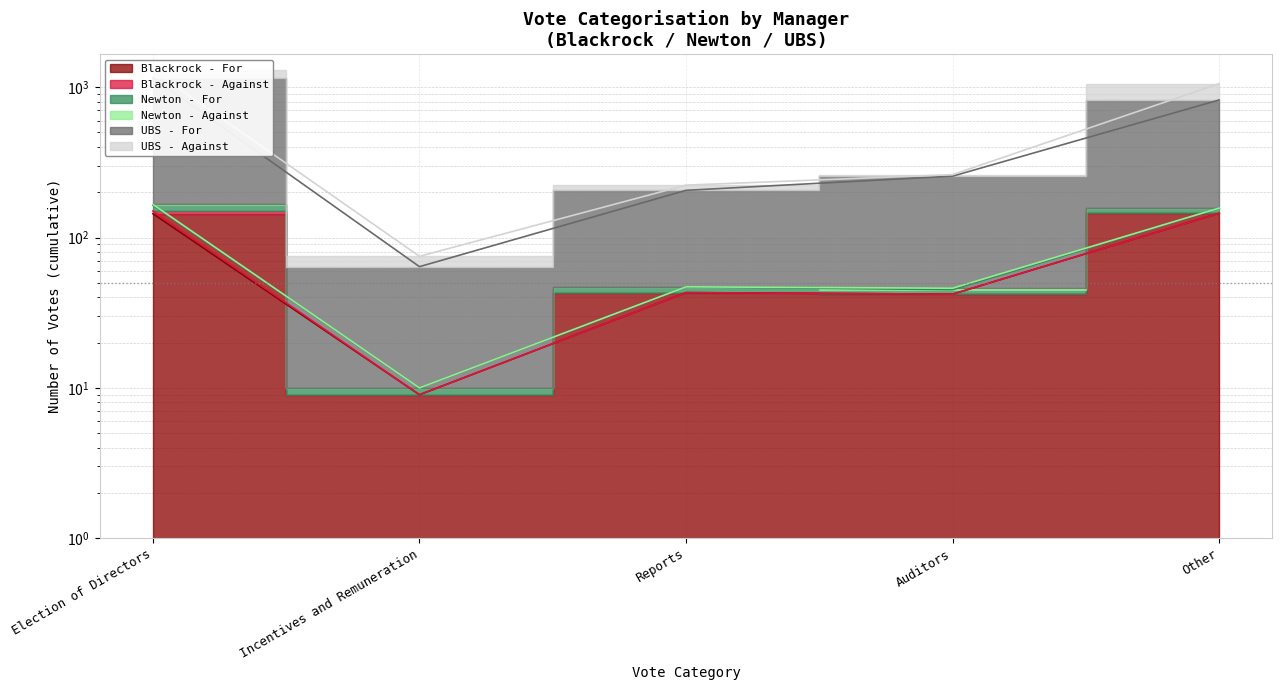

What is the label of the 1st point from the left?

Election of Directors